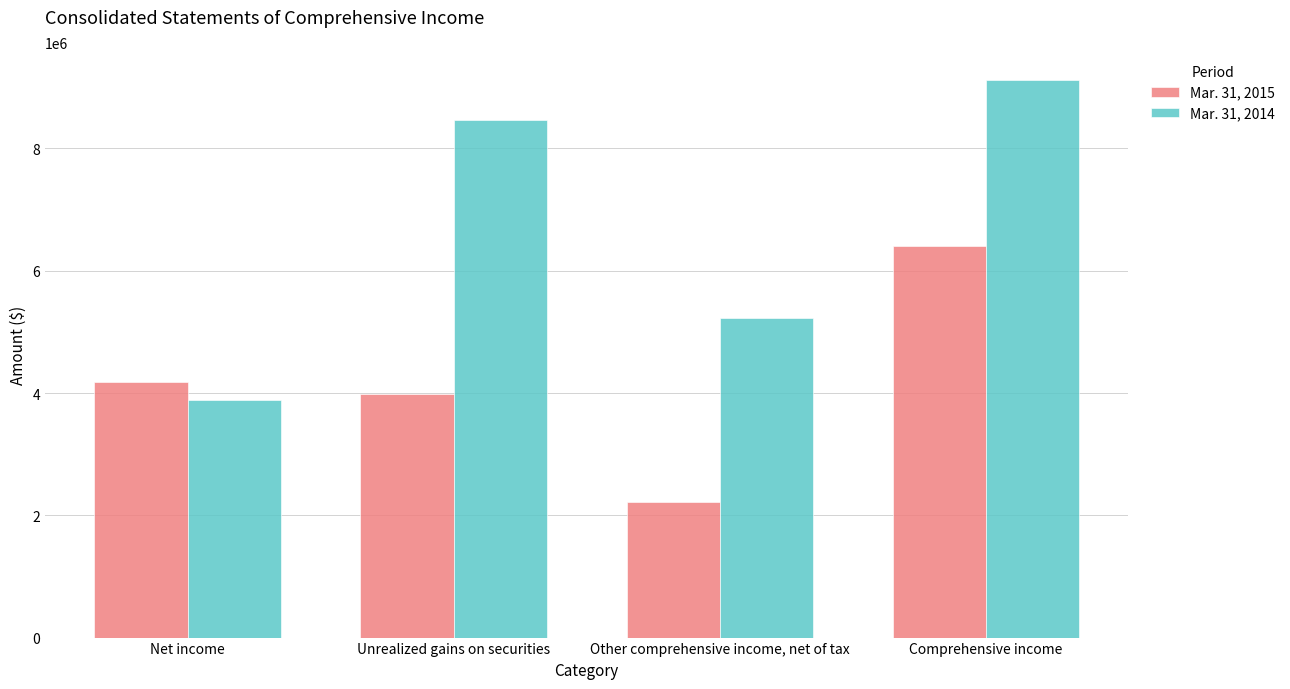

What is the label of the 2nd bar from the right?

Other comprehensive income, net of tax